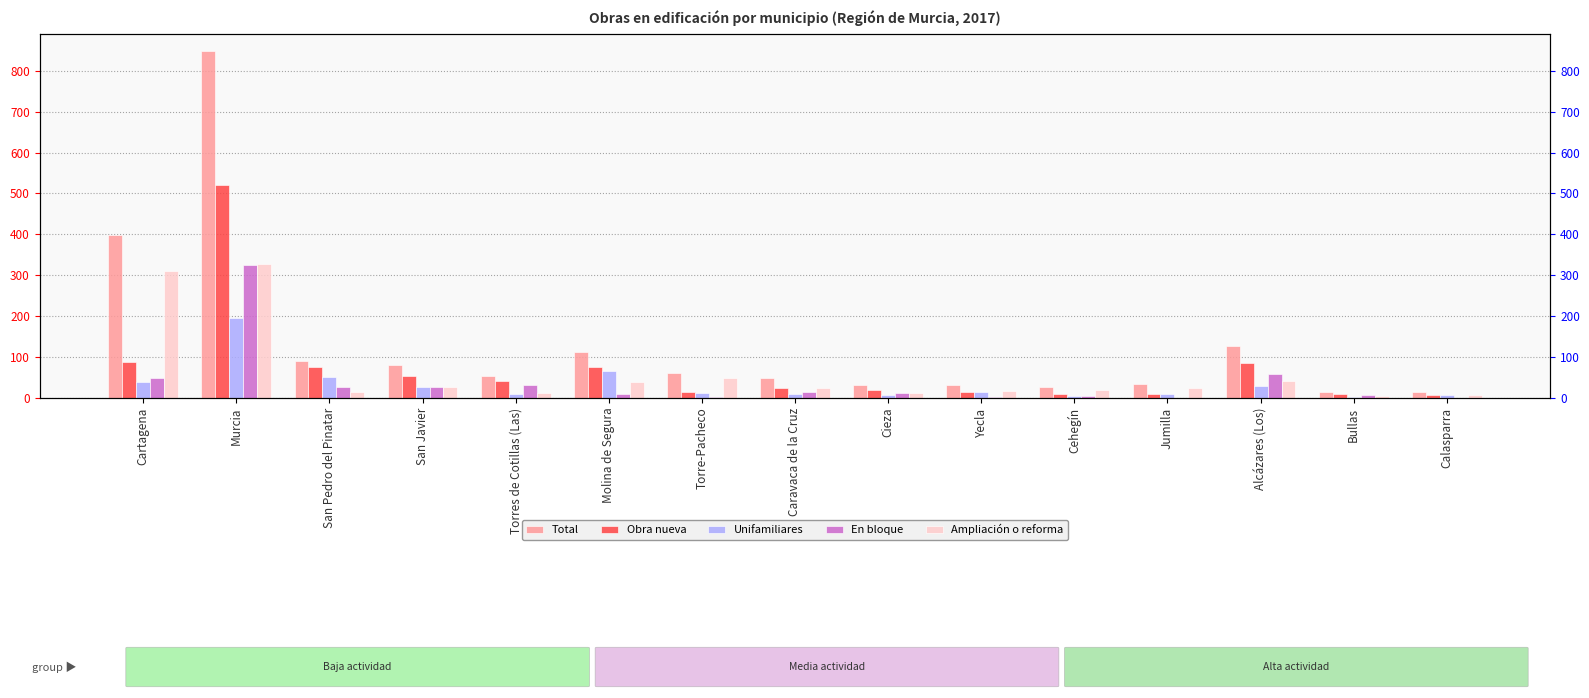

What is the sum of all Total values?

1963